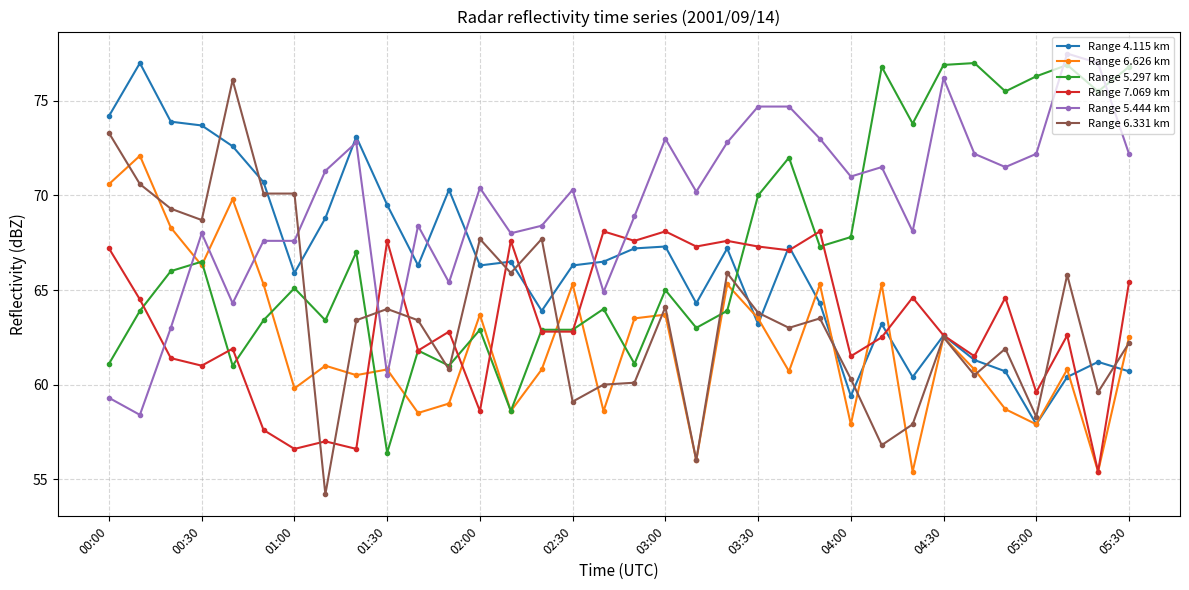

What is the value of the Range 6.331 km point at the 2nd from the left?

70.6